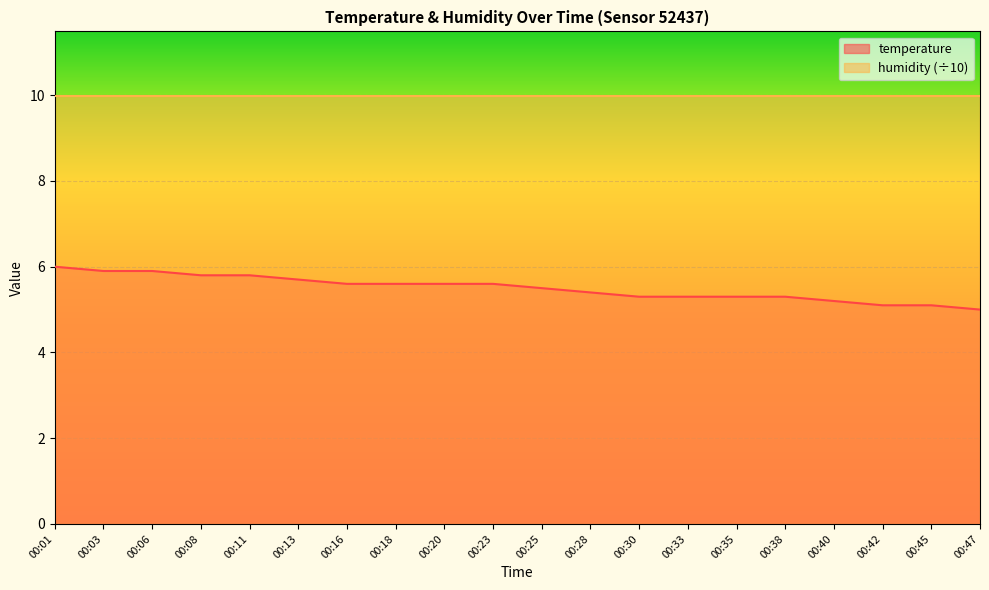

What is the difference between the maximum and minimum values?

1.0